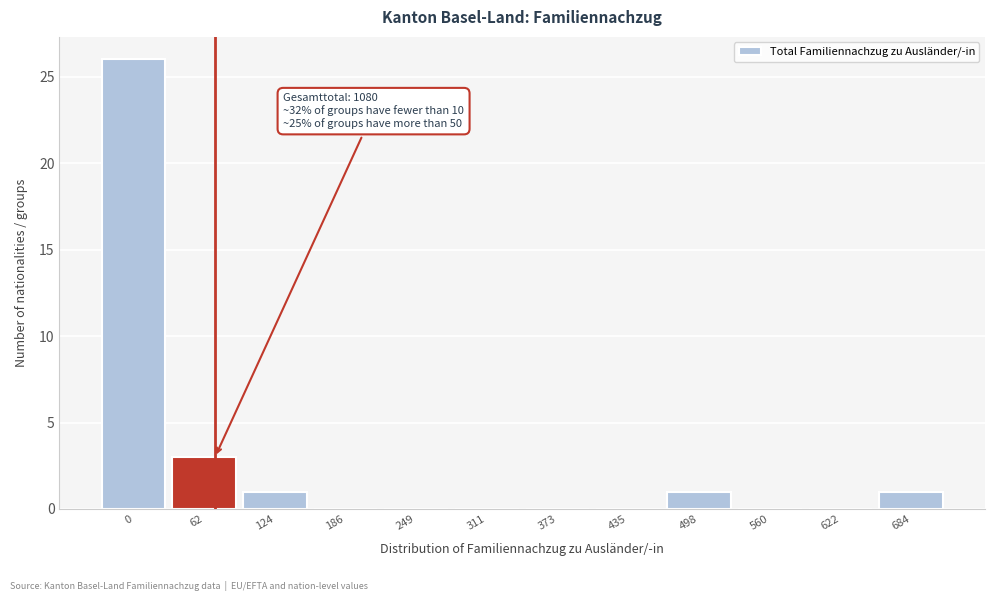

Reading left to right, extract all data points from this chart.

0=26	62=3	124=1	186=0	249=0	311=0	373=0	435=0	498=1	560=0	622=0	684=1